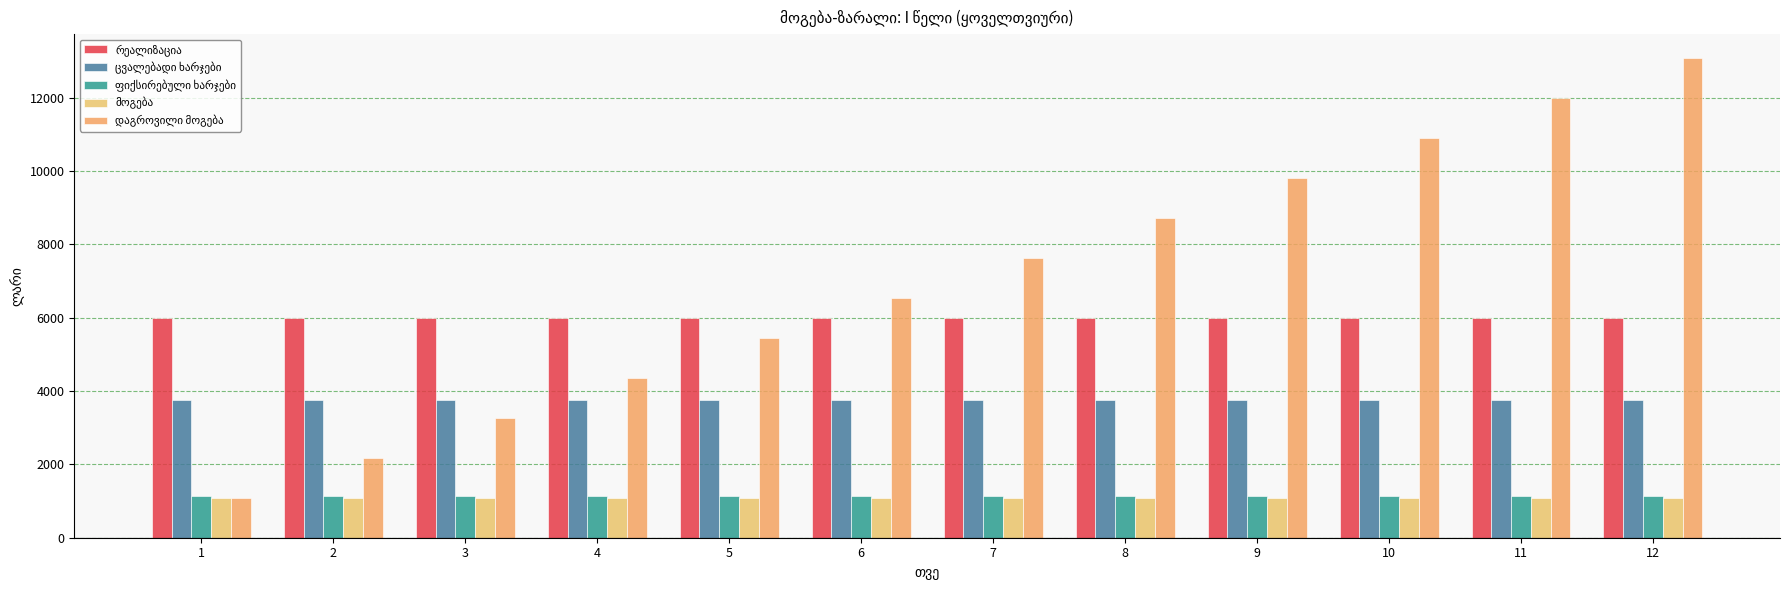

What is the total value across all series at 1?

13090